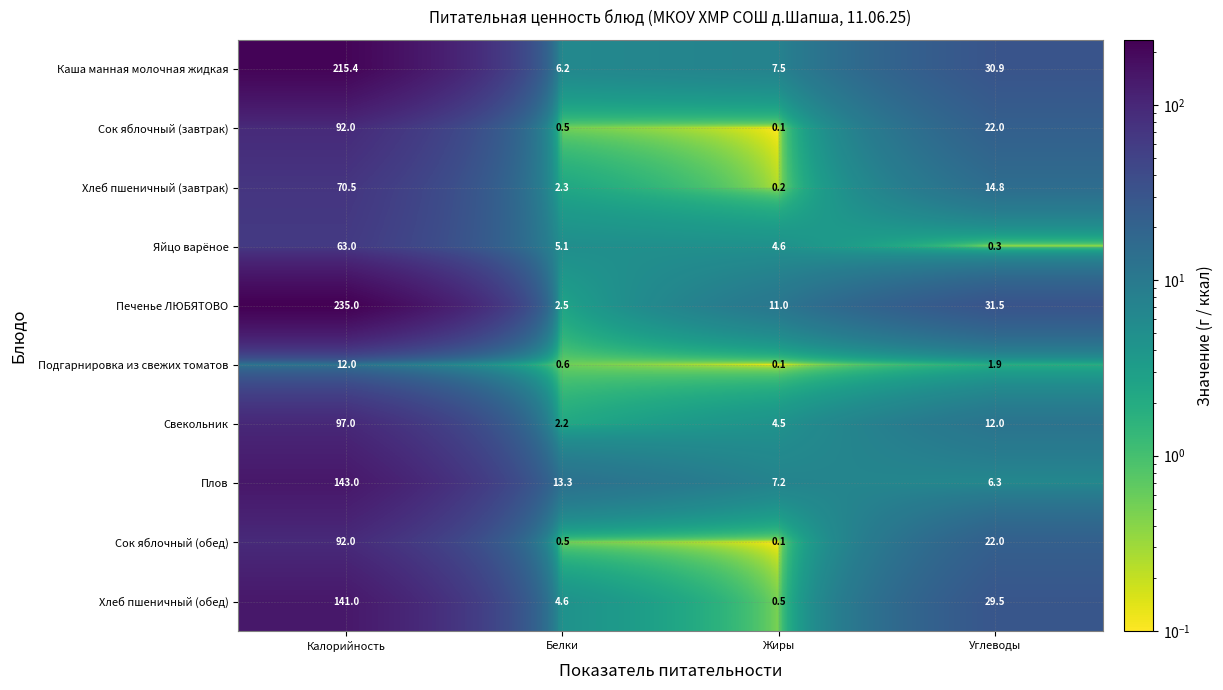

Where is Подгарнировка из свежих томатов nearest to the value 6?

Углеводы